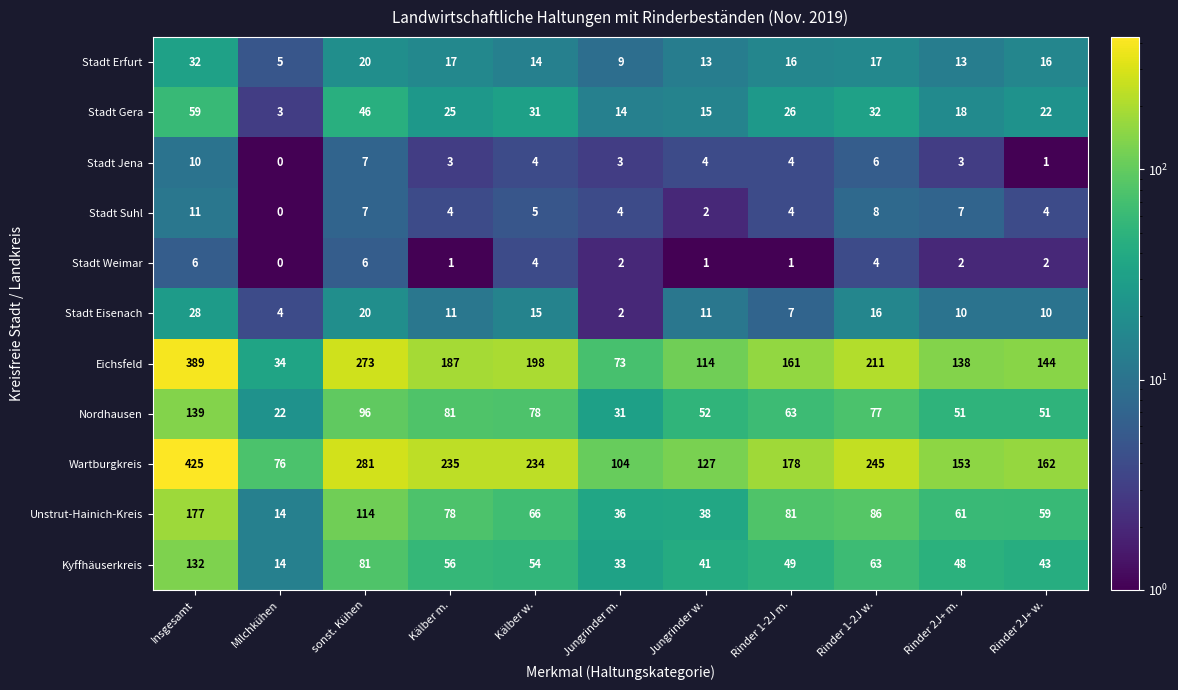

What value does the Stadt Erfurt series have at sonst. Kühen, to the nearest 5?

20